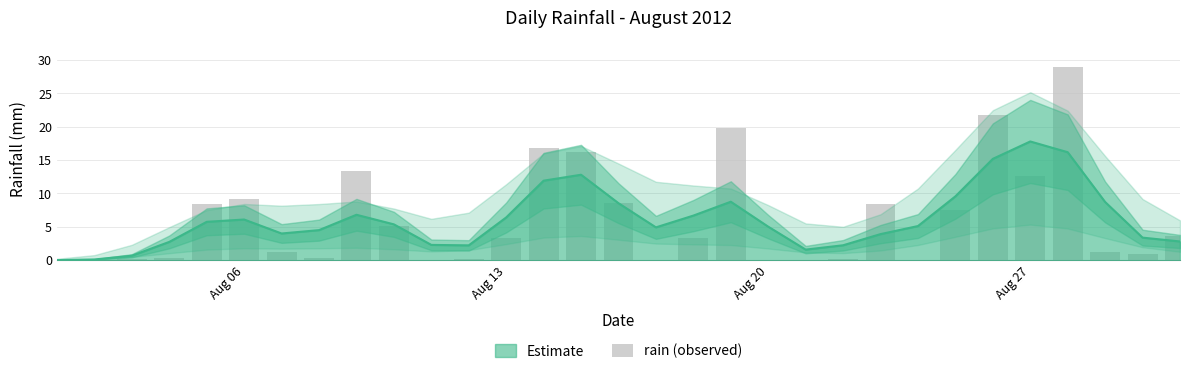

Reading right to left, what are all the values shown in this chart?

3.6	1.0	1.2	29.0	12.6	21.8	7.6	0.0	8.4	0.2	0.0	0.0	19.8	3.4	0.0	8.6	16.2	16.8	3.4	0.2	0.0	5.2	13.4	0.4	1.2	9.2	8.4	0.4	0.2	0.0	0.0